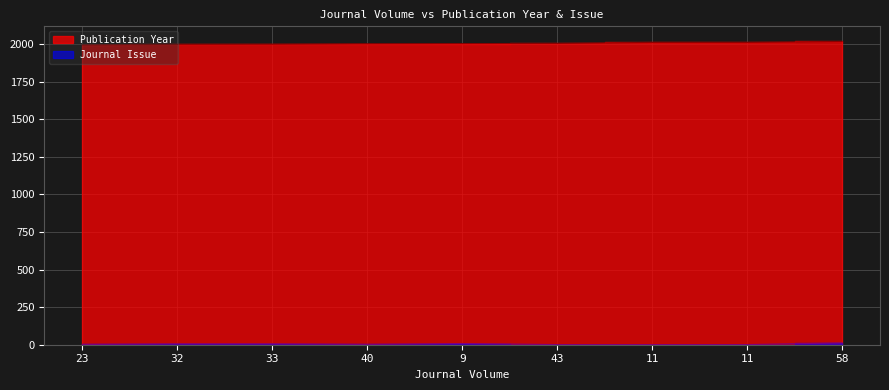

True or false: Publication Year and Journal Issue intersect in this chart.

False